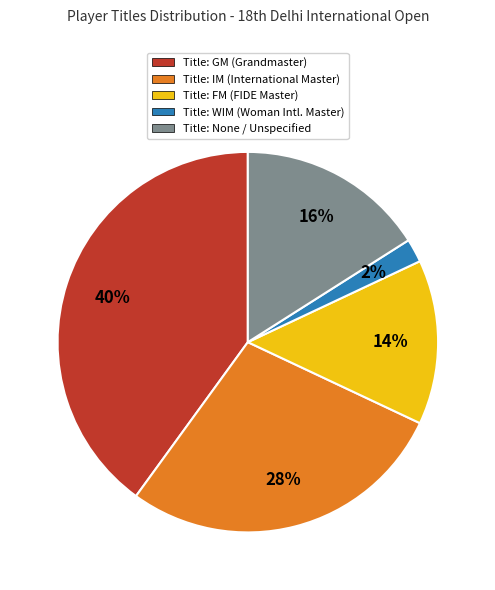

What percentage is the Title: IM (International Master) slice, to the nearest percent?

28%